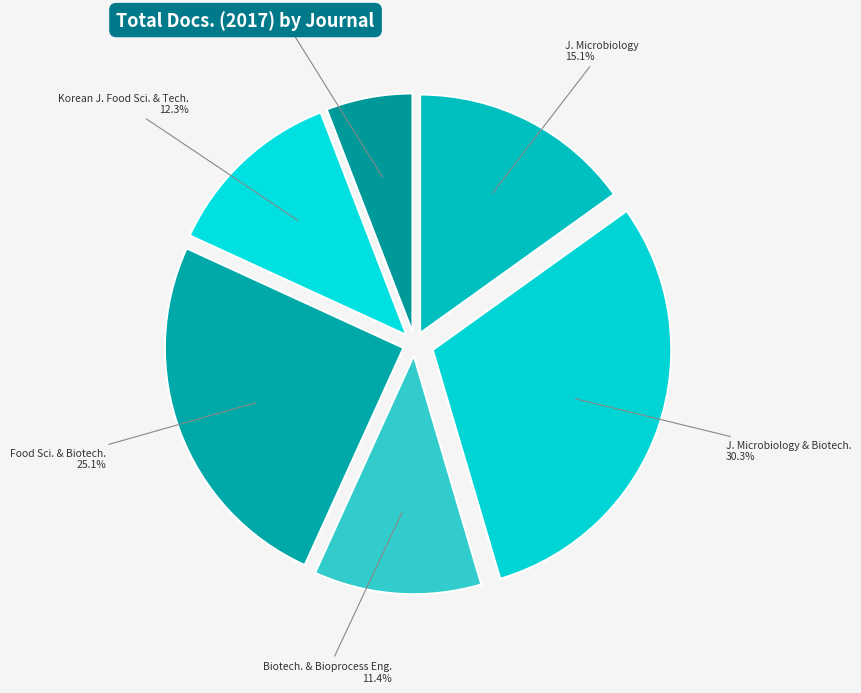

Is there a majority slice in this chart?

No